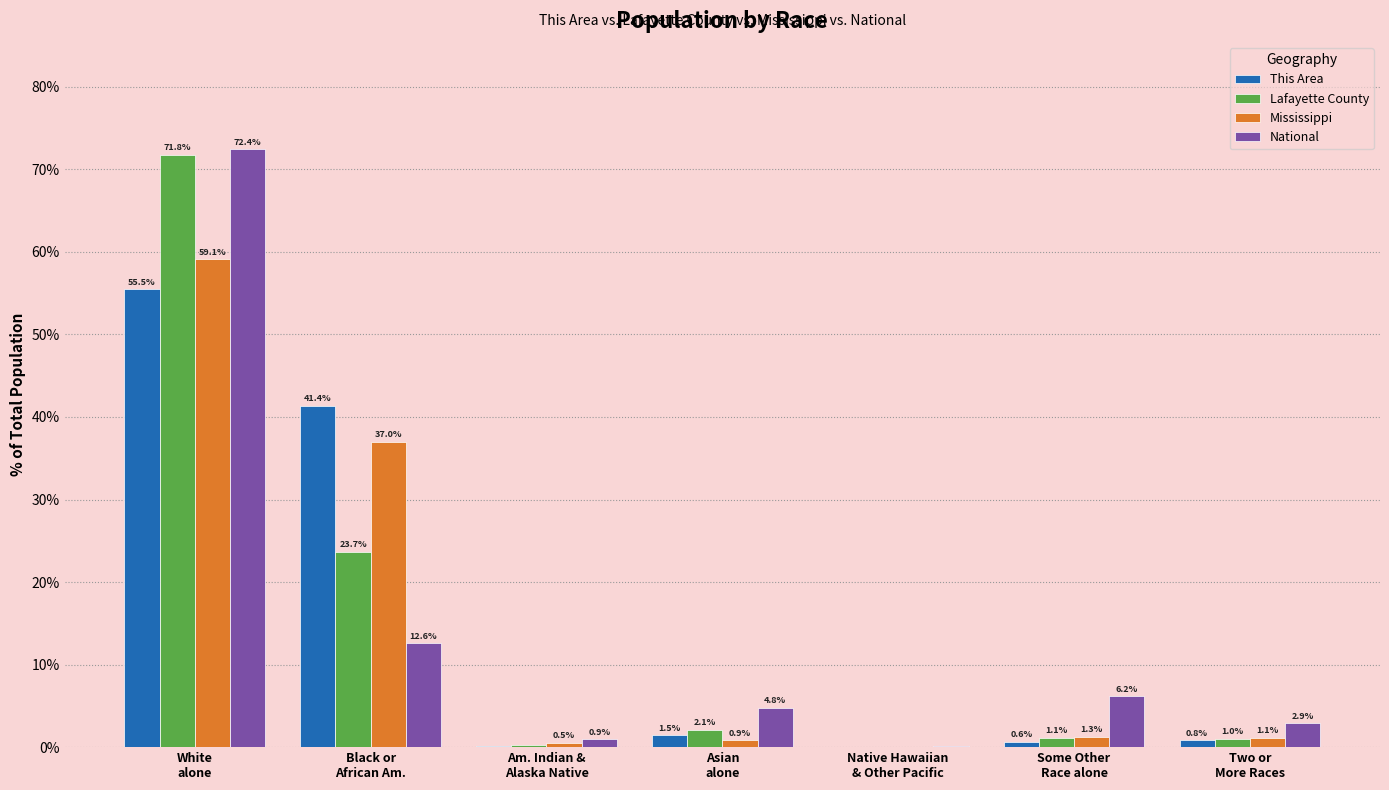

What is the maximum value for Lafayette County?

71.8